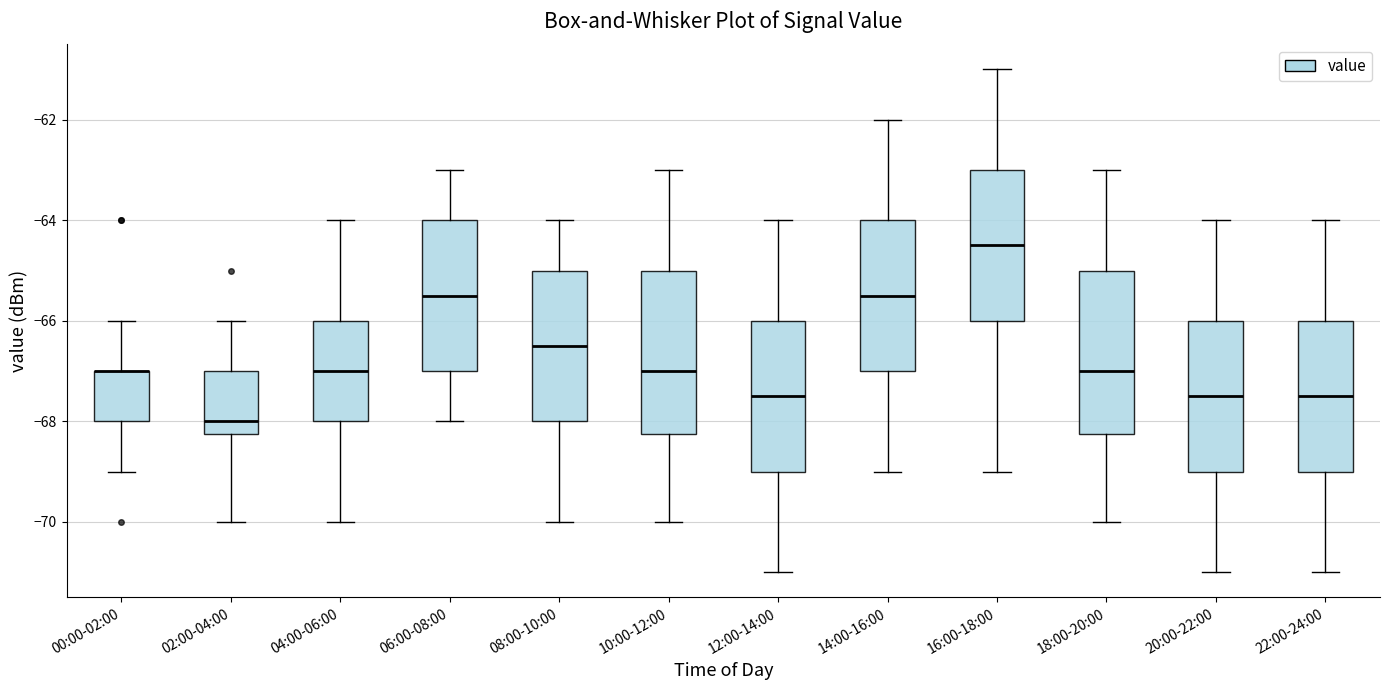

Reading left to right, read every box against the y-axis: the position of its median line, the range the box covers, and the ends of its whiskers. The values are not printed on the chart, so give them approximately, as read against the axis.

00:00-02:00: median -67.0 (drawn on the box's upper edge), box -68.0 to -67.0, whiskers -69.0 to -66.0
02:00-04:00: median -68.0, box -68.2 to -67.0, whiskers -70.0 to -66.0
04:00-06:00: median -67.0, box -68.0 to -66.0, whiskers -70.0 to -64.0
06:00-08:00: median -65.4, box -67.0 to -64.0, whiskers -68.0 to -63.0
08:00-10:00: median -66.4, box -68.0 to -65.0, whiskers -70.0 to -64.0
10:00-12:00: median -67.0, box -68.2 to -65.0, whiskers -70.0 to -63.0
12:00-14:00: median -67.4, box -69.0 to -66.0, whiskers -71.0 to -64.0
14:00-16:00: median -65.4, box -67.0 to -64.0, whiskers -69.0 to -62.0
16:00-18:00: median -64.4, box -66.0 to -63.0, whiskers -69.0 to -61.0
18:00-20:00: median -67.0, box -68.2 to -65.0, whiskers -70.0 to -63.0
20:00-22:00: median -67.4, box -69.0 to -66.0, whiskers -71.0 to -64.0
22:00-24:00: median -67.4, box -69.0 to -66.0, whiskers -71.0 to -64.0